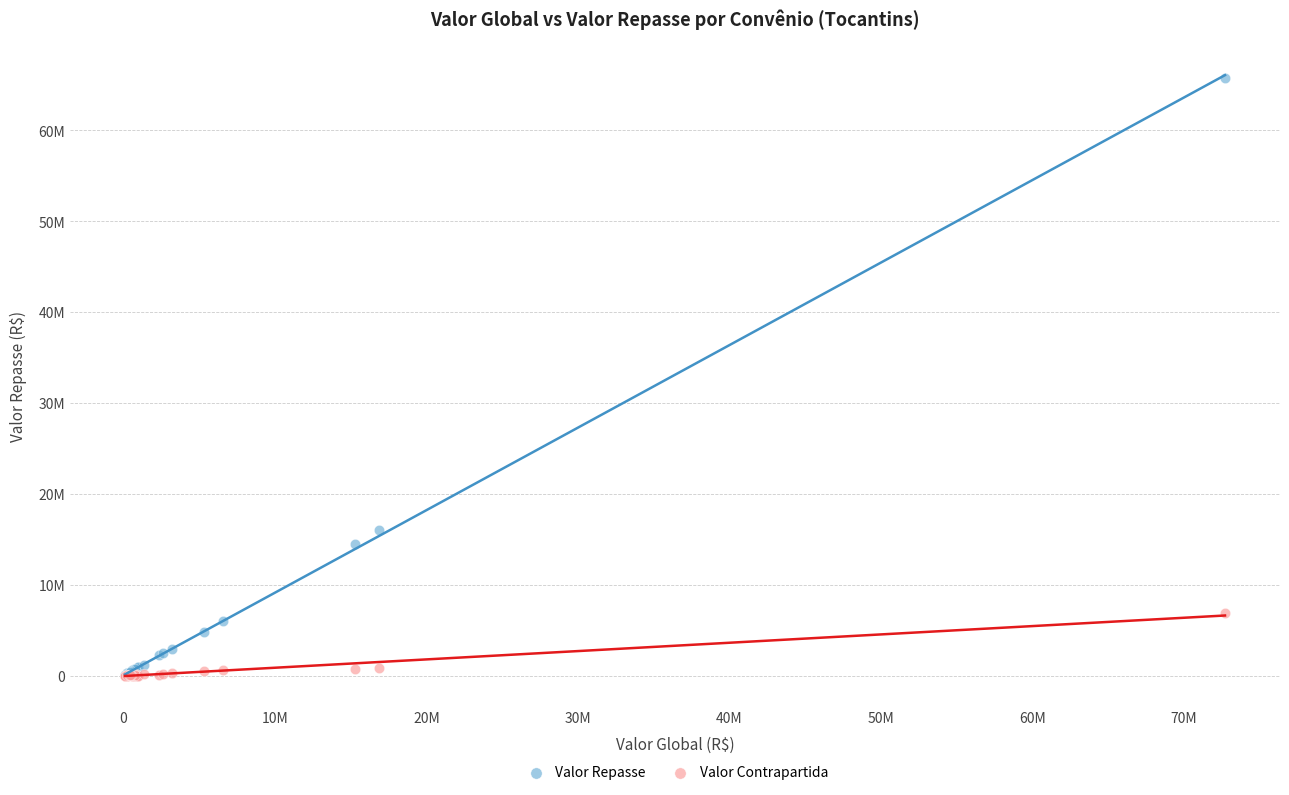

What are all the series names shown in the legend?

Valor Repasse, Valor Contrapartida